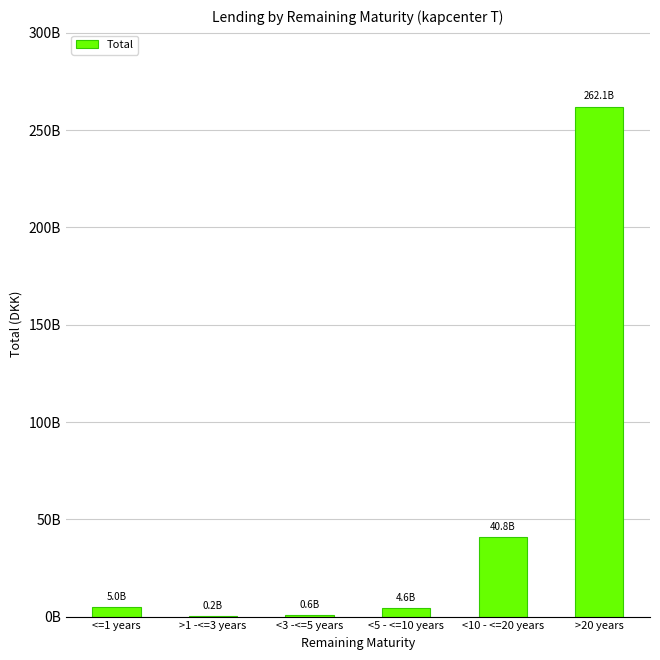

Rank the categories by value from lowest to highest.

>1 -<=3 years, <3 -<=5 years, <5 - <=10 years, <=1 years, <10 - <=20 years, >20 years